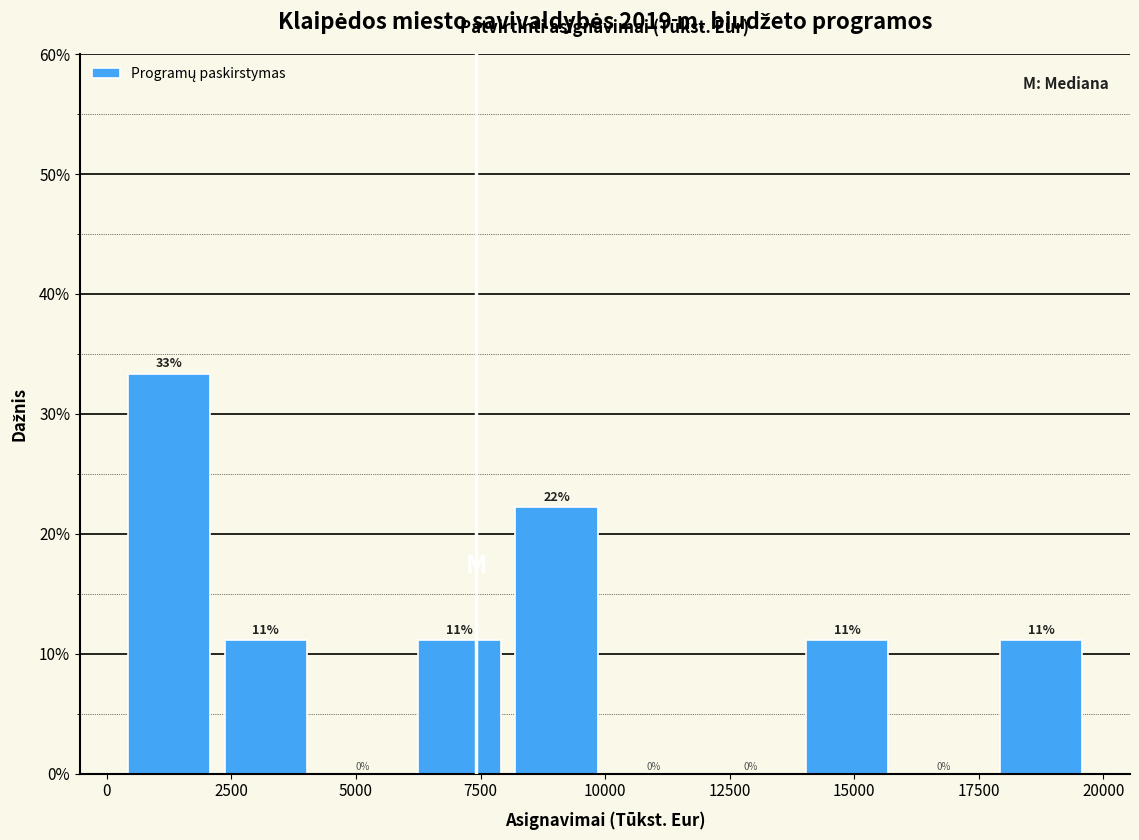

Around what value on the x-axis is the tallest bar? Give the approximate position of its centre, as read against the axis.

1000